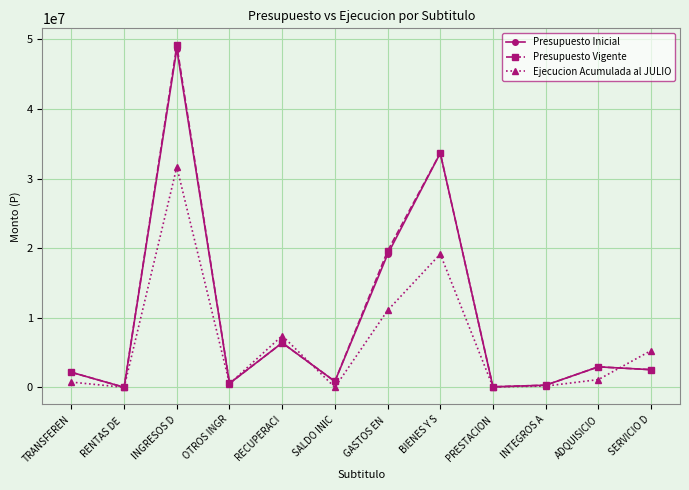

What is the label of the 3rd point from the left?

INGRESOS D